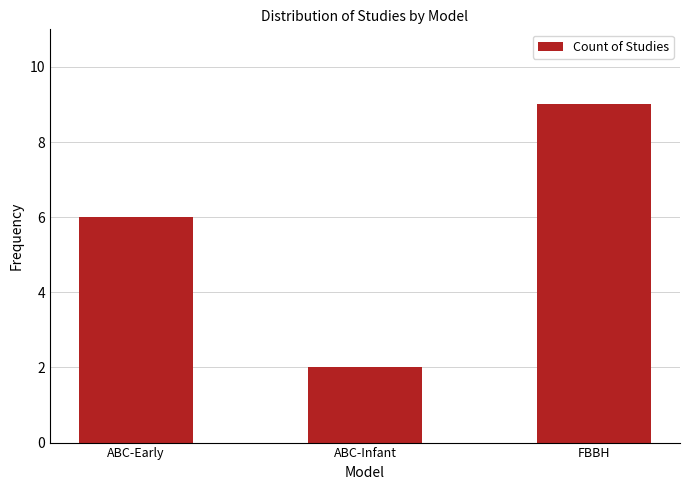

At which label is the value closest to 5?

ABC-Early